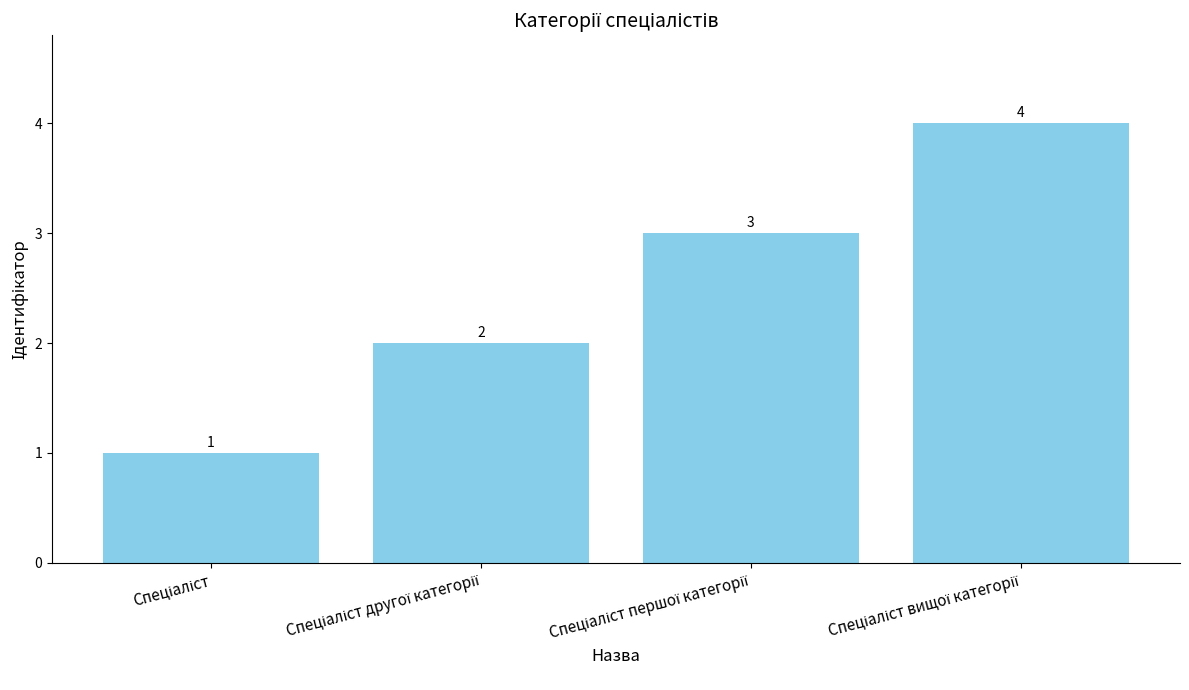

What is the value of the 3rd bar from the left?

3